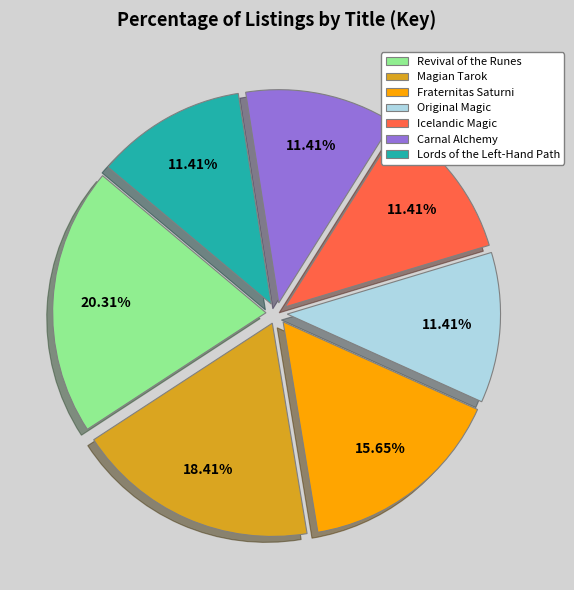

True or false: Revival of the Runes accounts for 28% of the total.

False